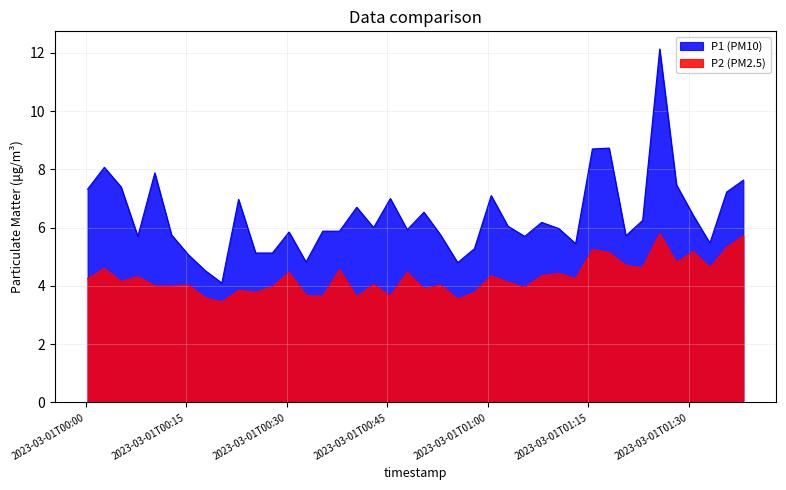

Is it true that P2 equals 4.1 at 2023-03-01T01:03:00?

True